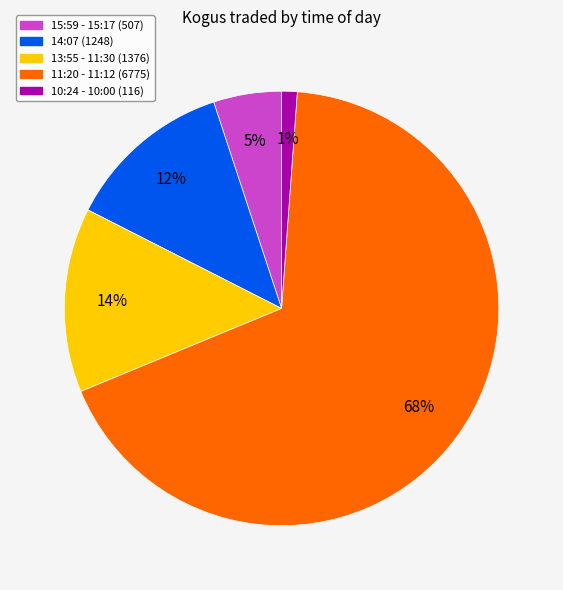

To the nearest percent, what is the average slice percentage?

20%